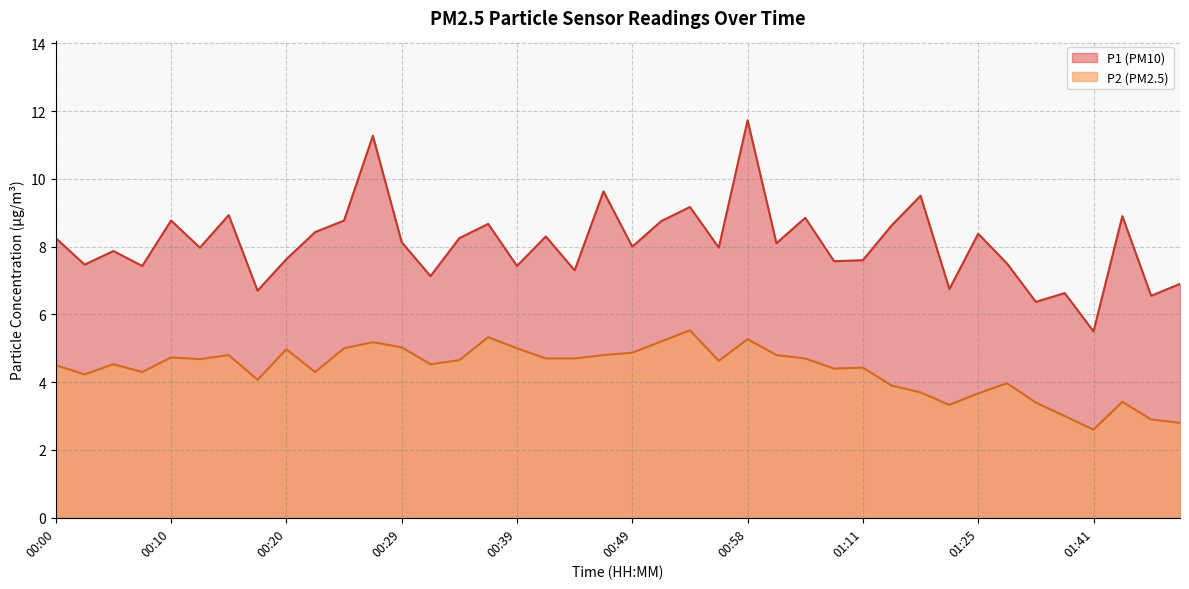

At which category does P1 reach its first local valley?

00:03